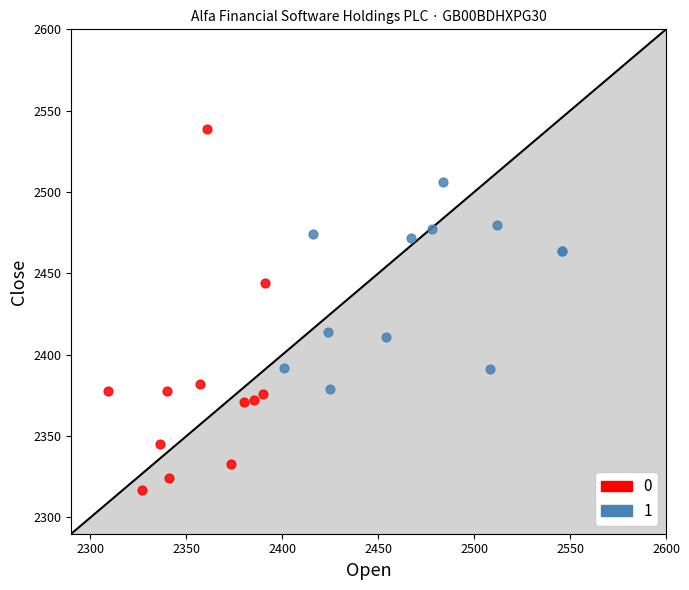

Which series reaches the maximum Y coordinate?

0